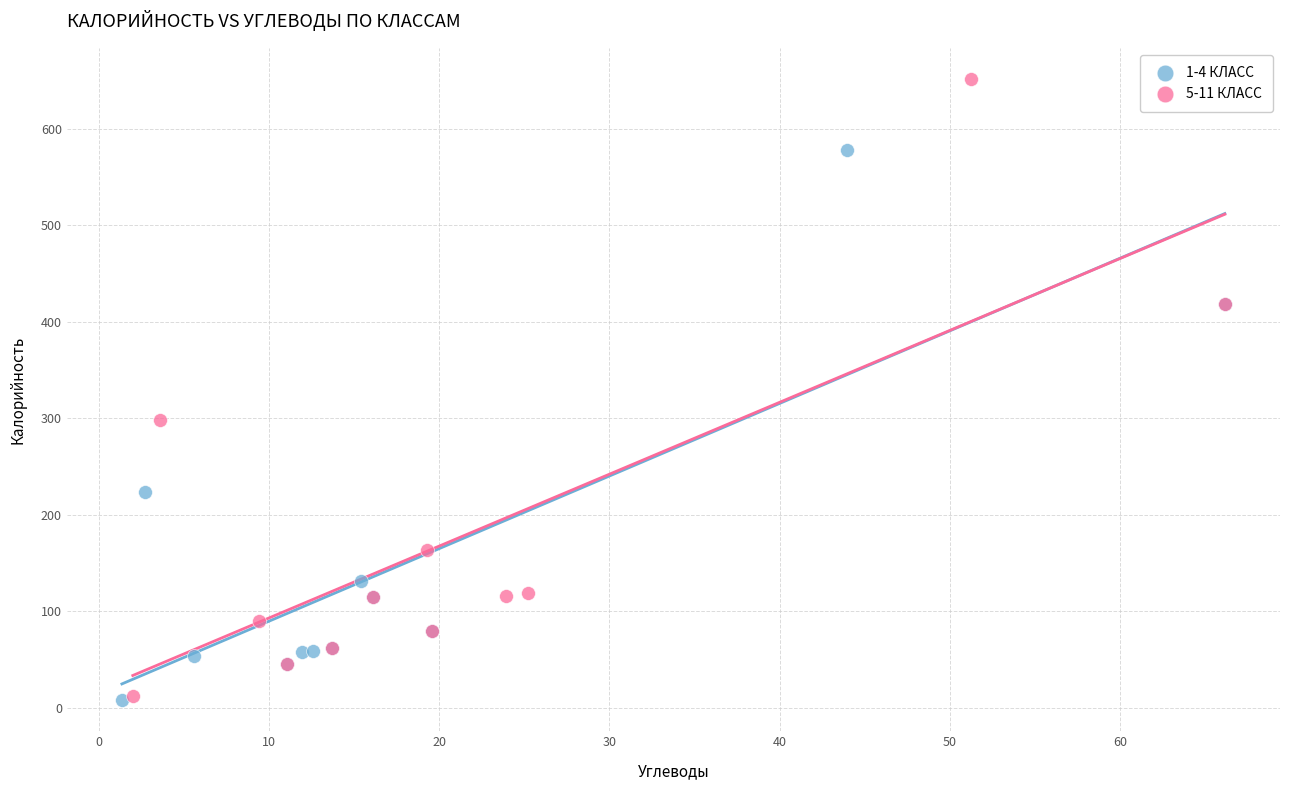

What are all the series names shown in the legend?

1-4 КЛАСС, 5-11 КЛАСС